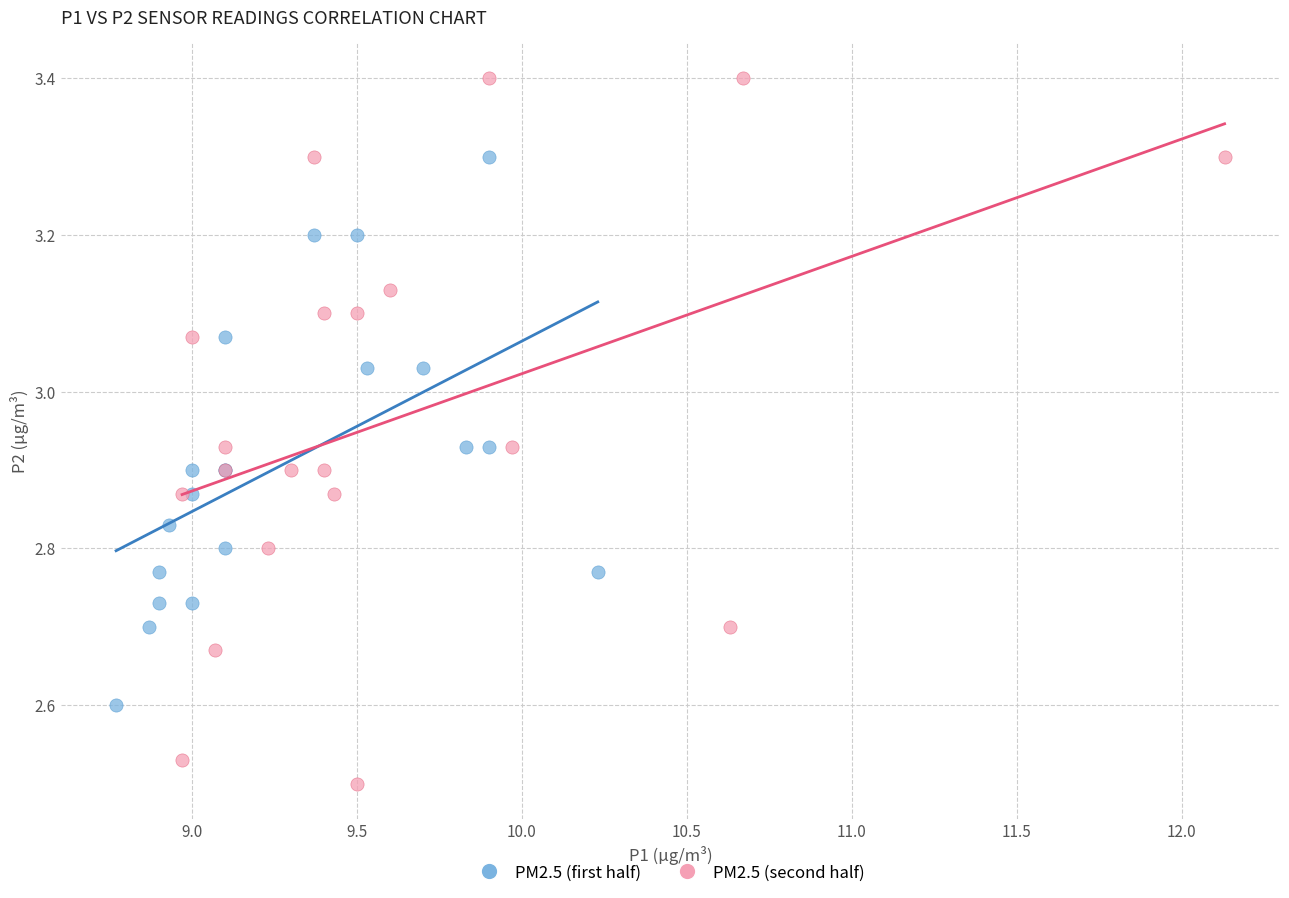

Which series has the widest spread of Y values?

PM2.5 (second half)